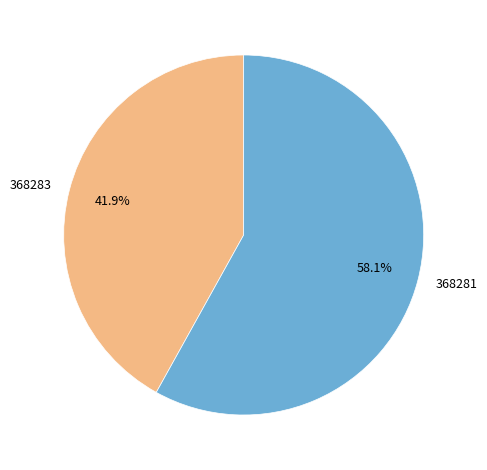

Is it true that 368281 is 58% of the pie?

True